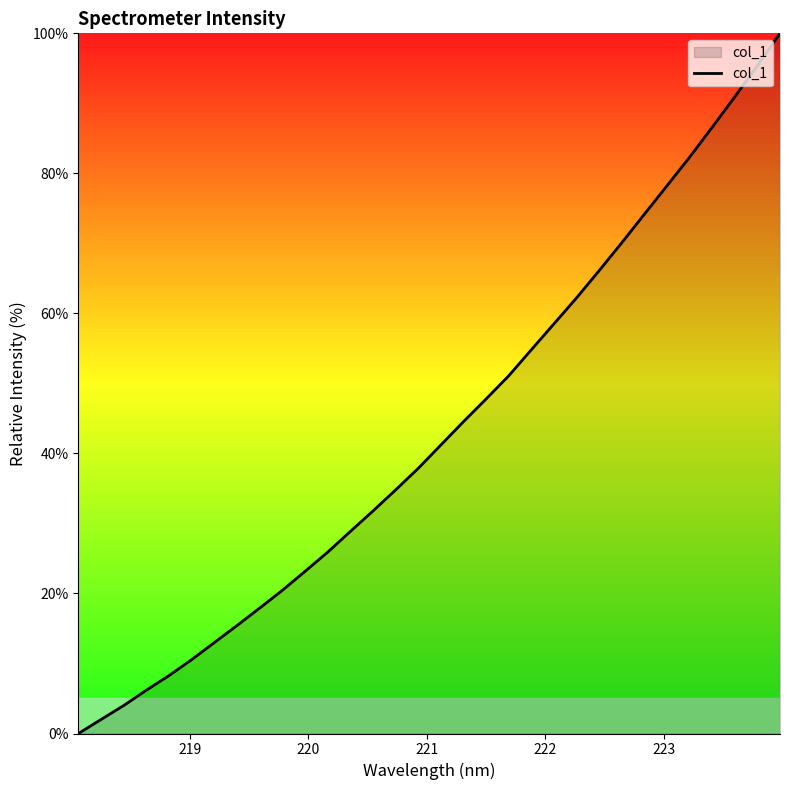

What is the maximum value shown in the chart?

100.0